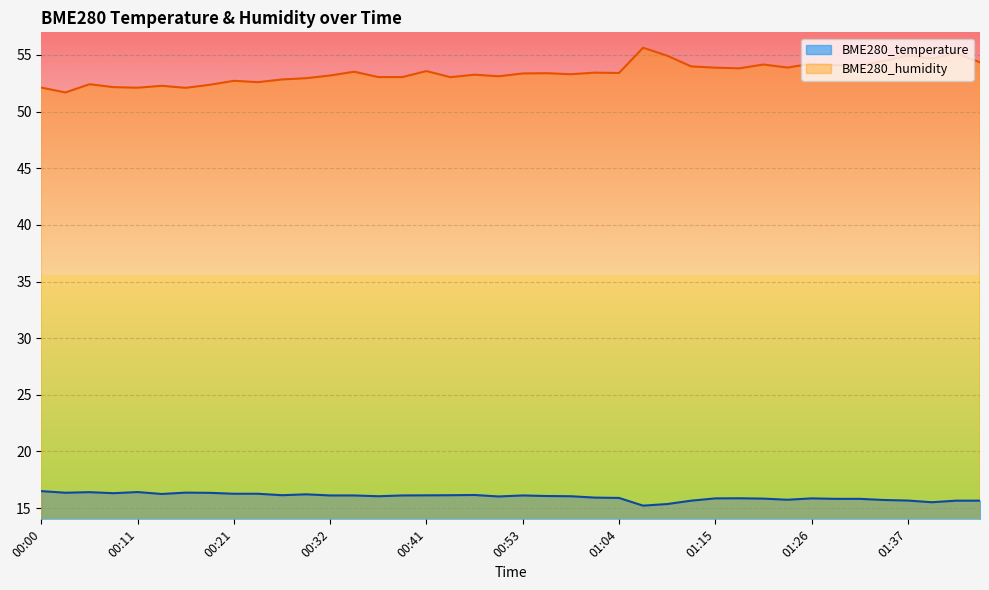

How many lines are shown in the chart?

2